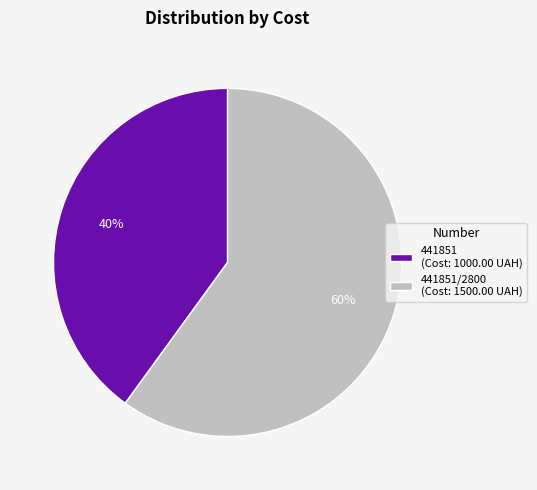

Which slice is the smallest?

441851 (Cost: 1000.00 UAH)